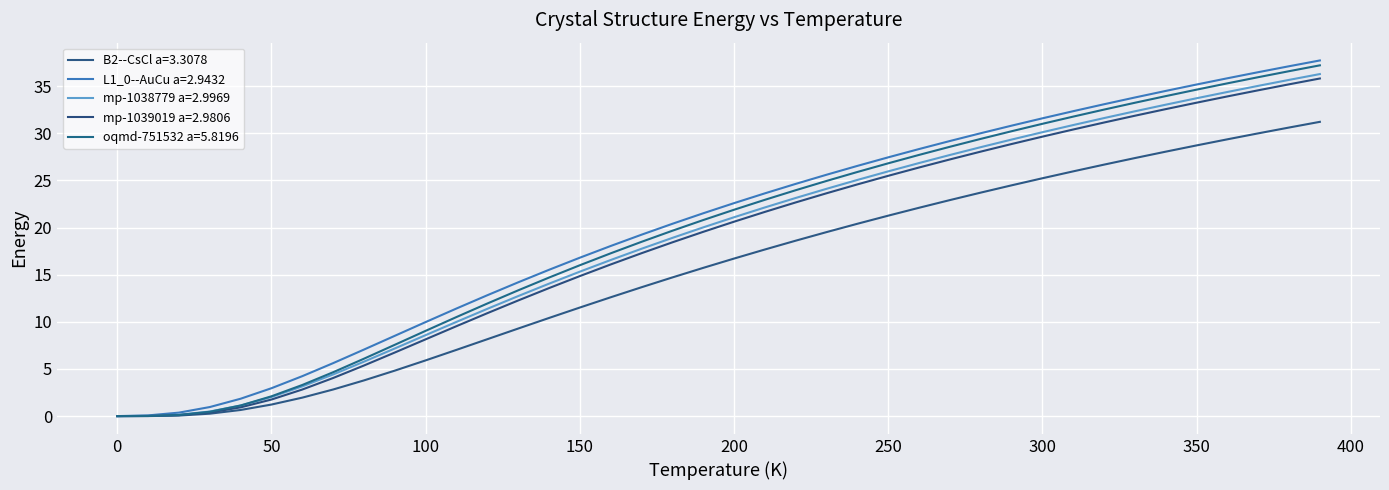

Which category has the highest value in the mp-1039019 a=2.9806 series?

390